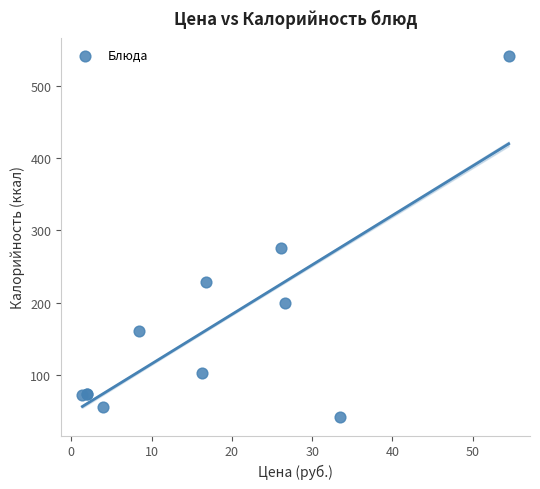

What Y value in the scatter plot is closest to 291?

276